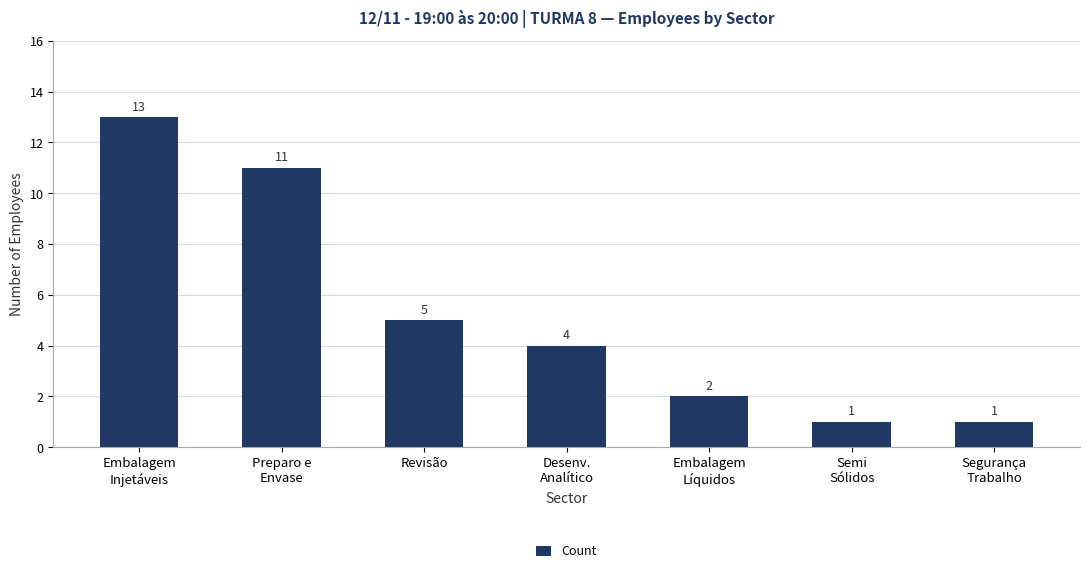

Are the bars horizontal?

No